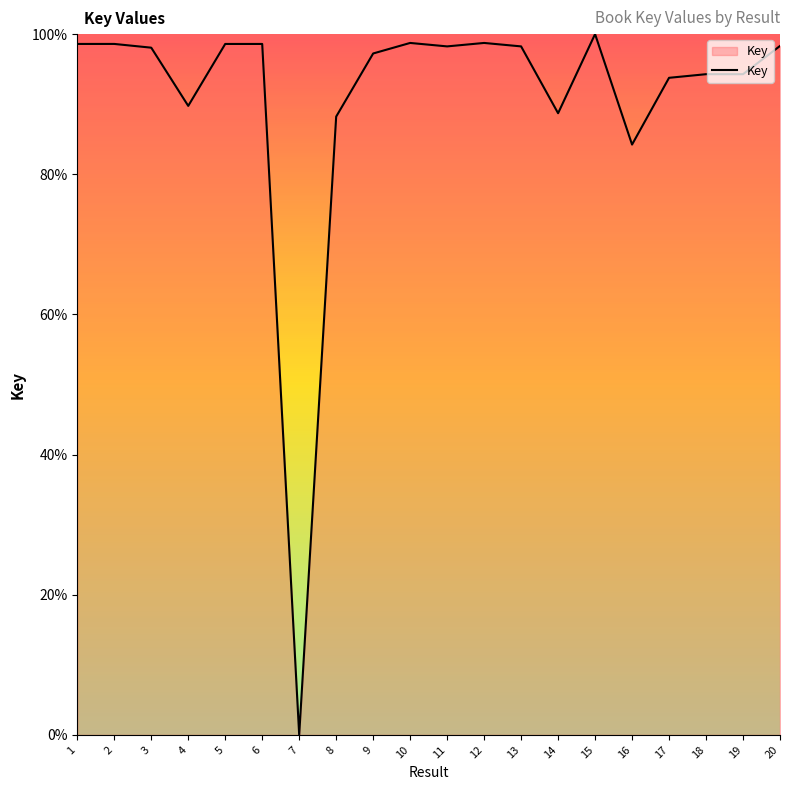

Where is the data nearest to the value 50?

16